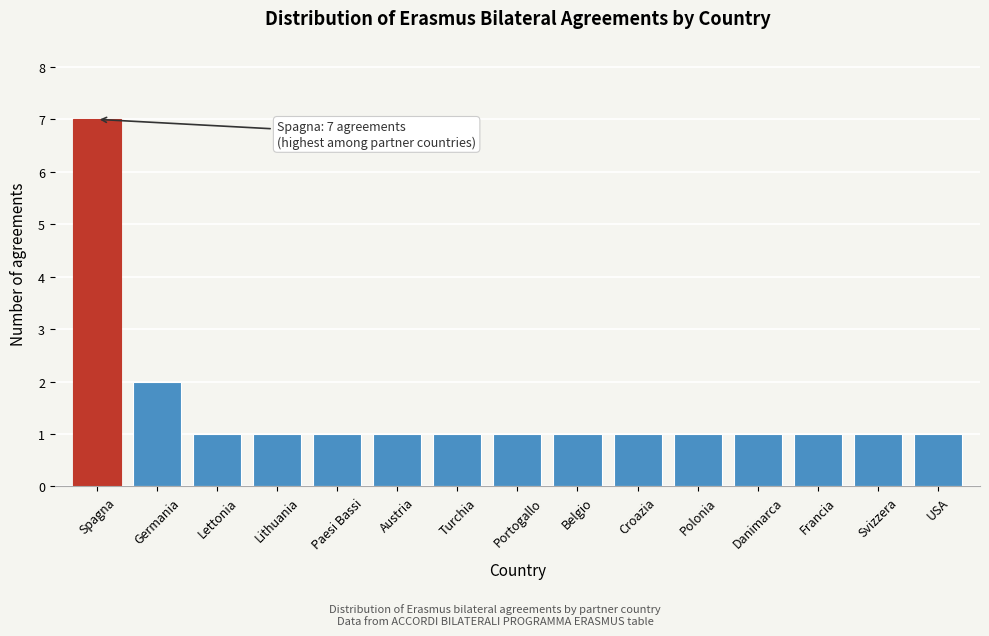

Reading left to right, transcribe all the data shown in this chart.

Spagna=7	Germania=2	Lettonia=1	Lithuania=1	Paesi Bassi=1	Austria=1	Turchia=1	Portogallo=1	Belgio=1	Croazia=1	Polonia=1	Danimarca=1	Francia=1	Svizzera=1	USA=1